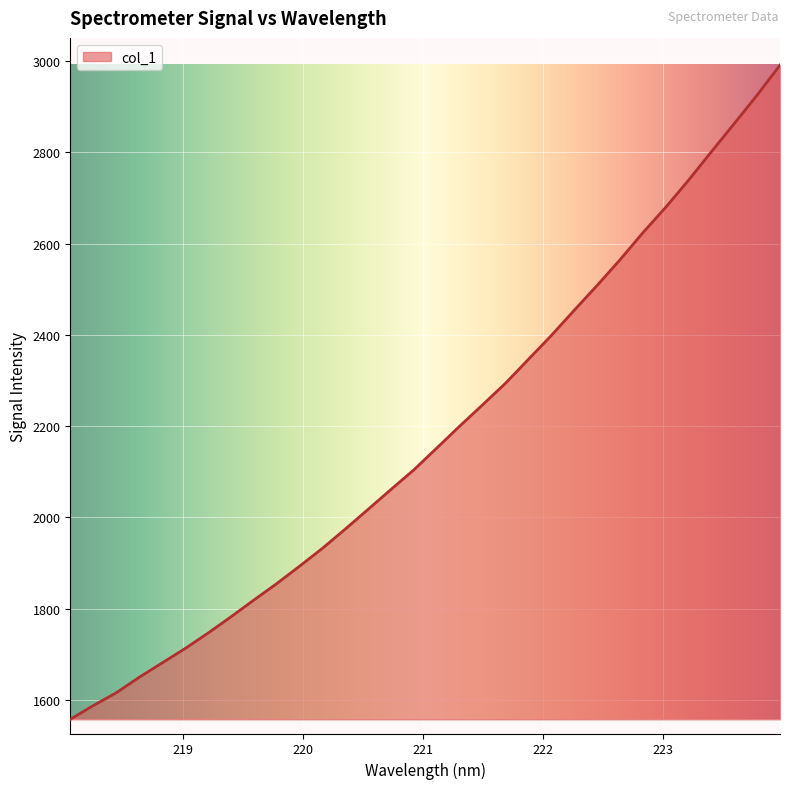

What is the smallest value displayed?

1557.1